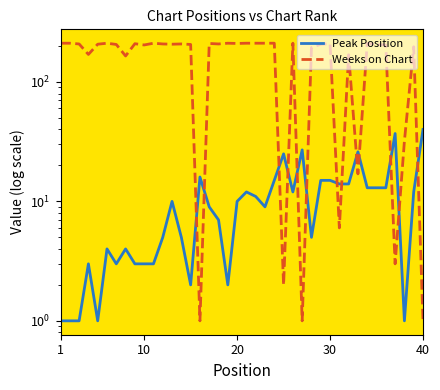

The value of Peak Position at 25 is 16. True or false?

False